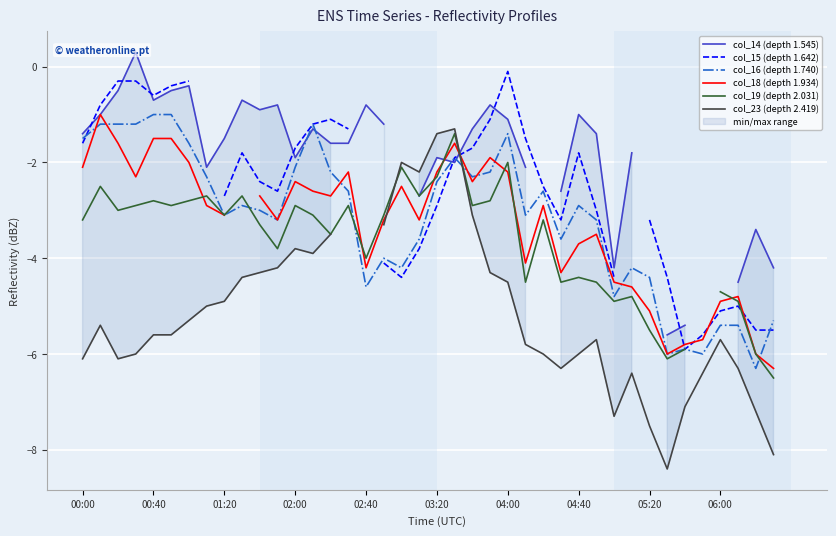

What is the difference between the maximum and minimum values in the col_16 (depth 1.740) series?

5.3